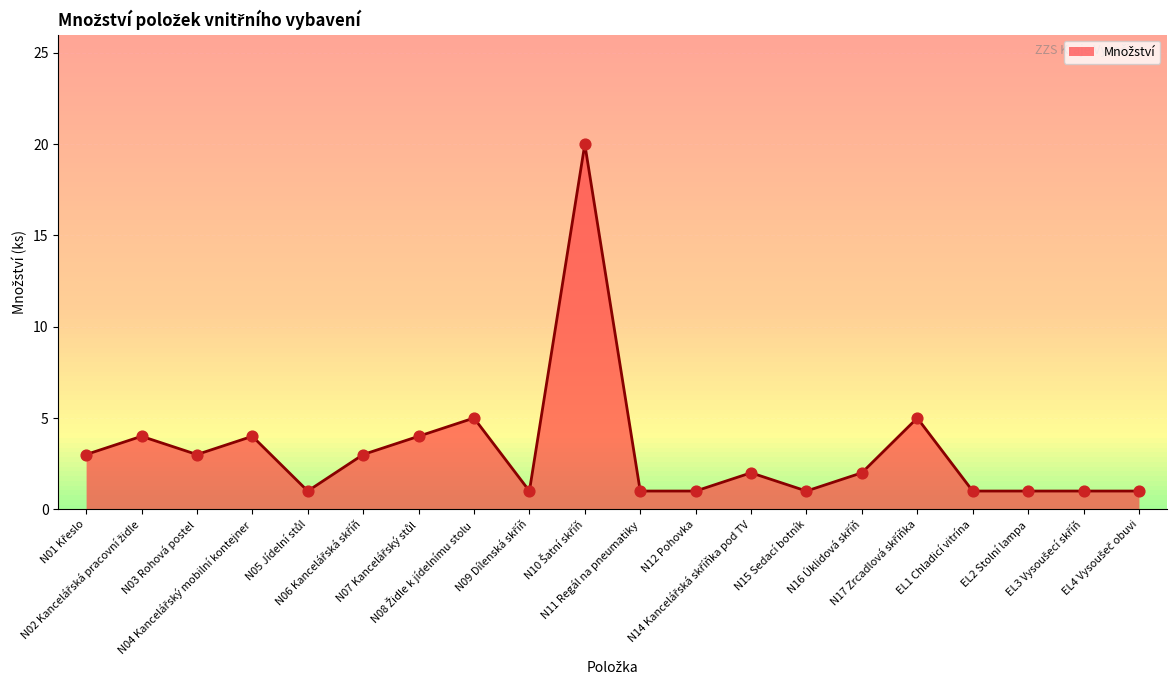

What is the difference between the maximum and minimum values?

19